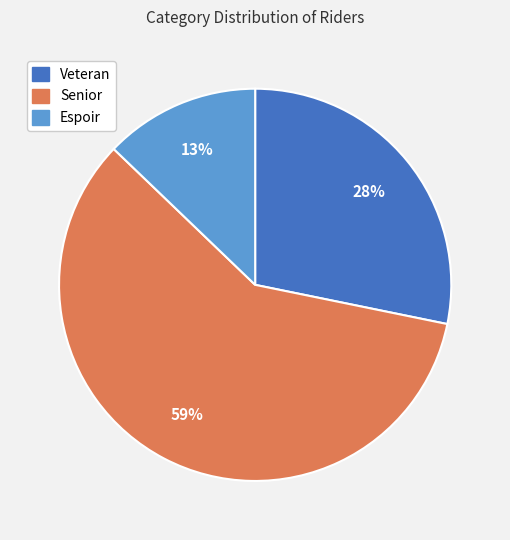

To the nearest percent, what is the combined percentage of Espoir and Senior?

72%